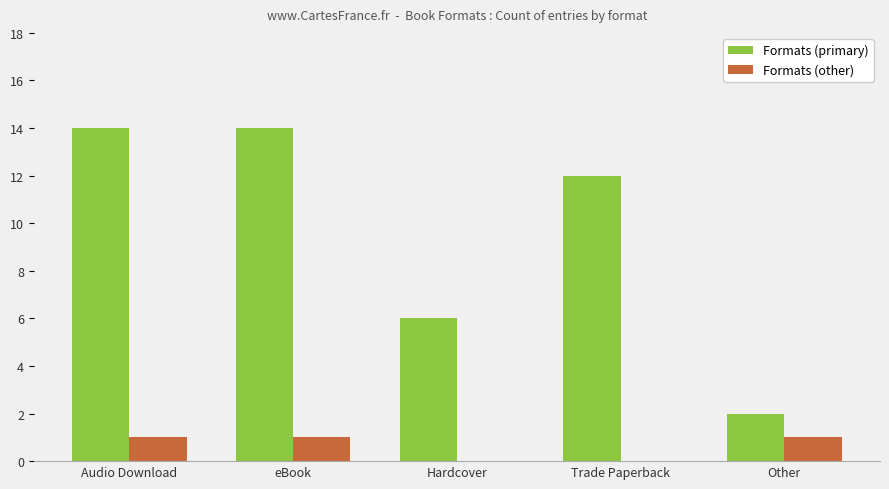

Are the bars horizontal?

No